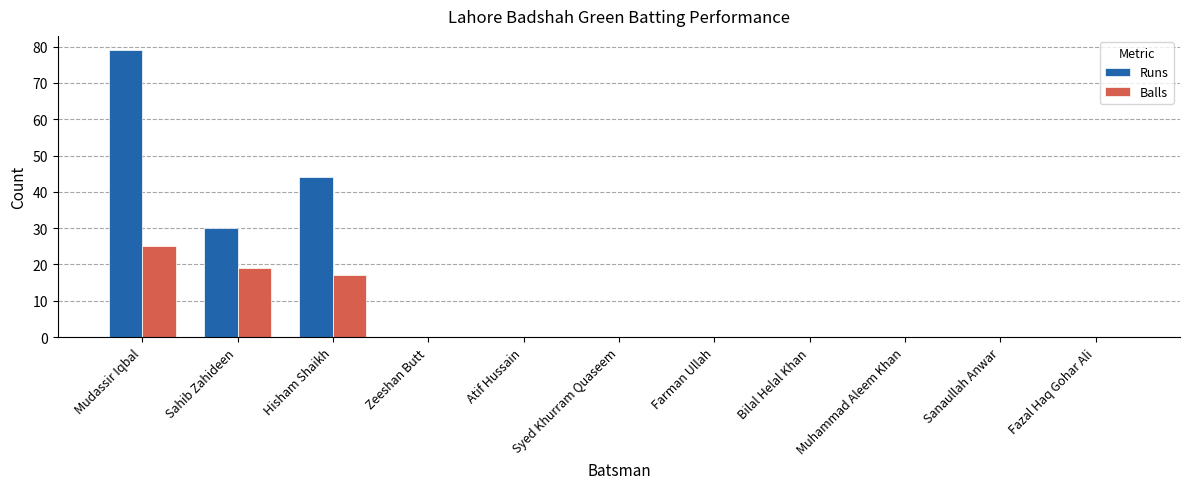

How many Runs values are between 0 and 30?

9